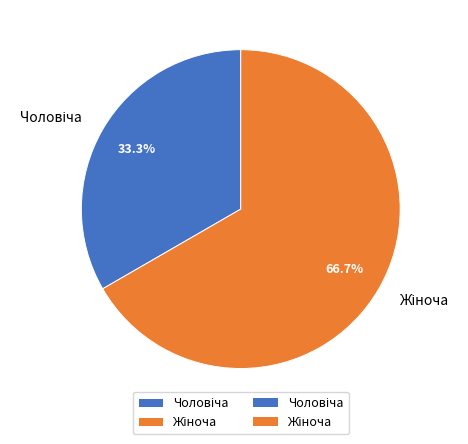

To the nearest percent, what portion does Жіноча represent?

67%